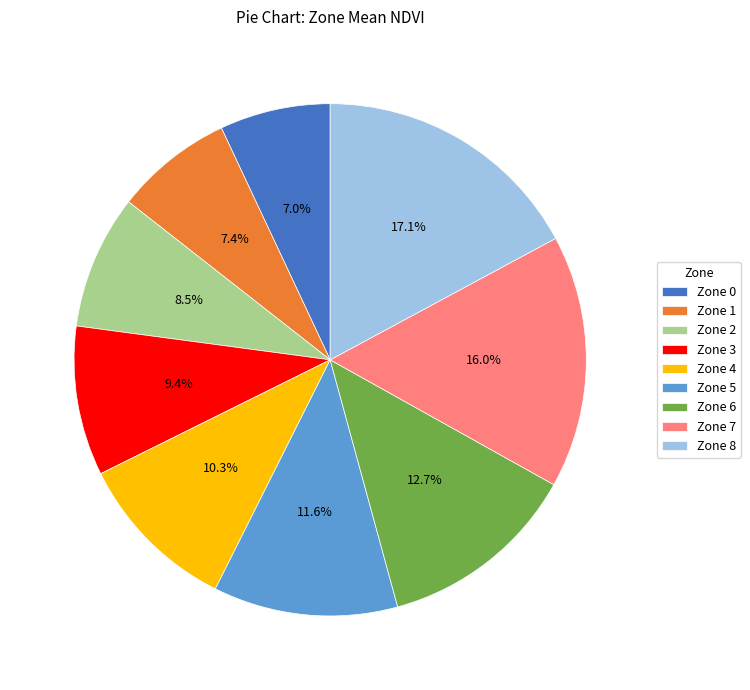

Is Zone 1 the majority of the pie?

No